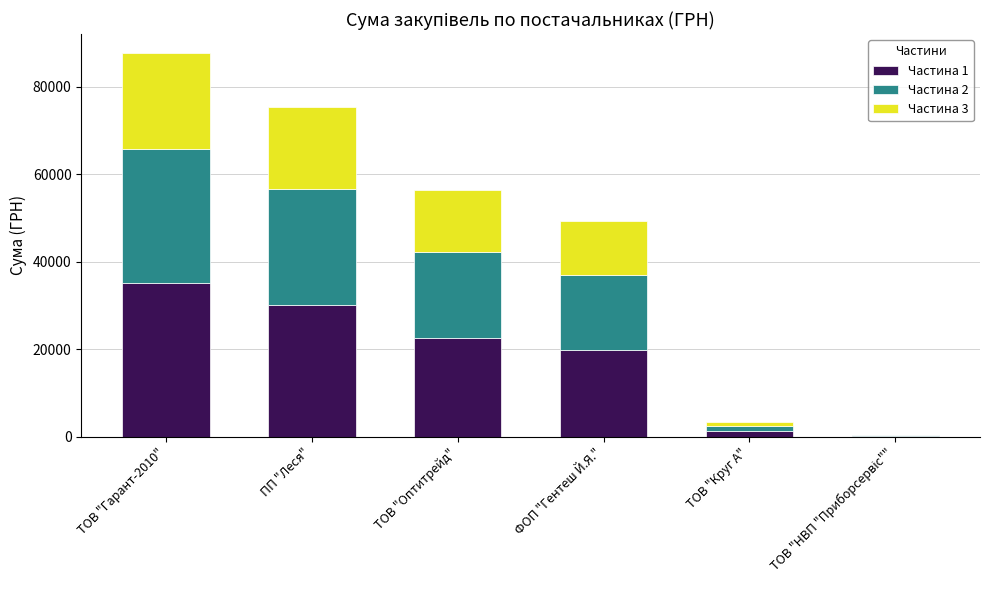

At which category is the sum across all series the highest?

ТОВ "Гарант-2010"